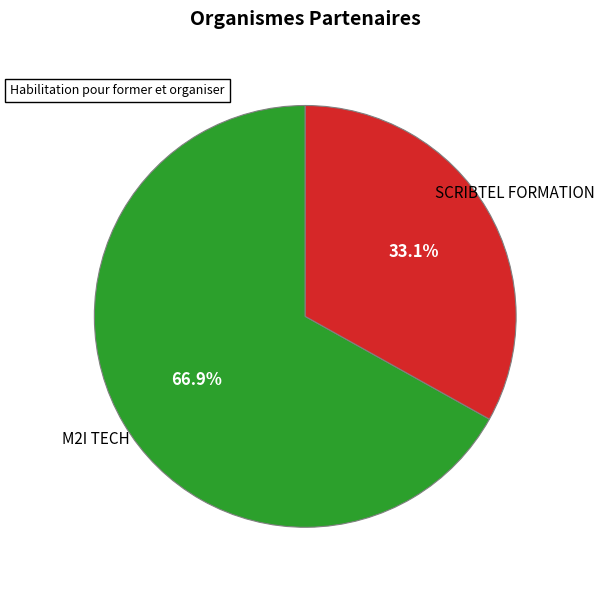

Is there a majority slice in this chart?

Yes